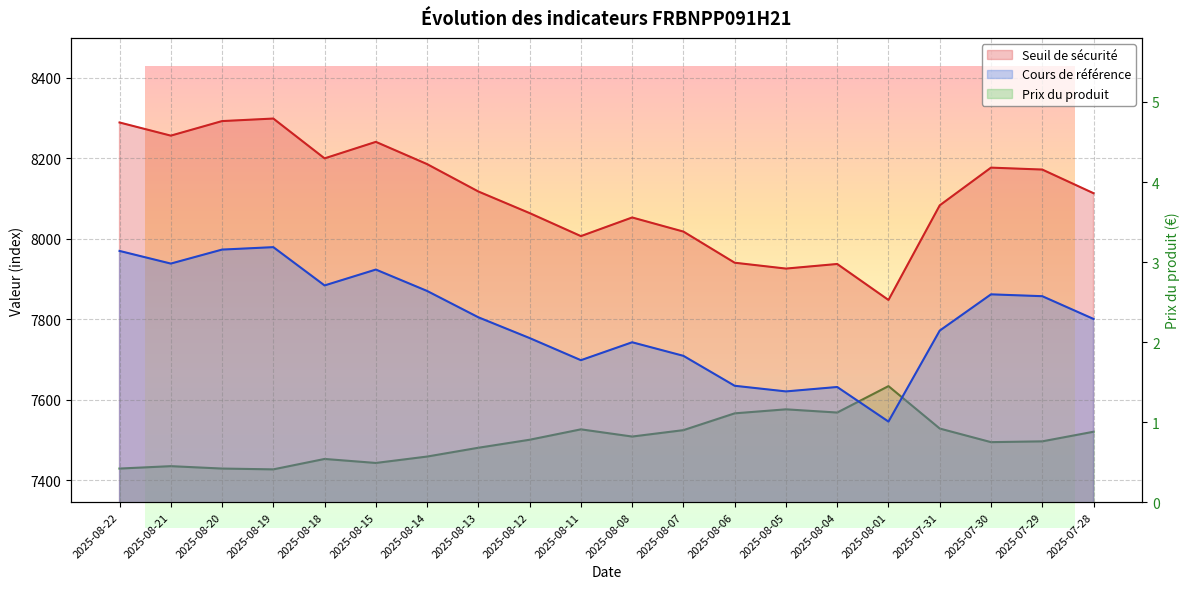

Which has a higher value, 2025-08-07 or 2025-07-31?

2025-07-31